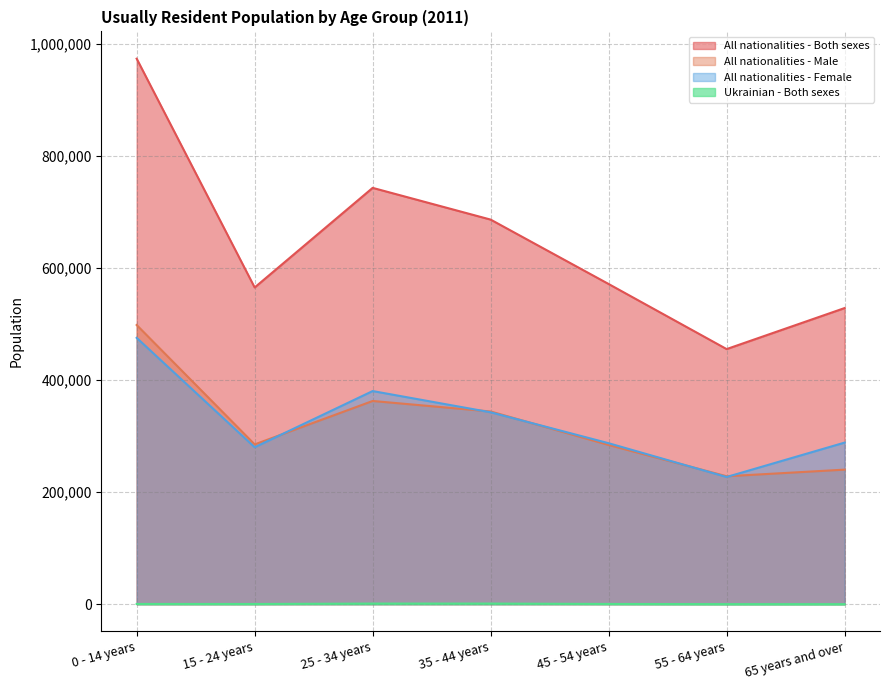

Which has a higher value, 0 - 14 years or 25 - 34 years?

0 - 14 years